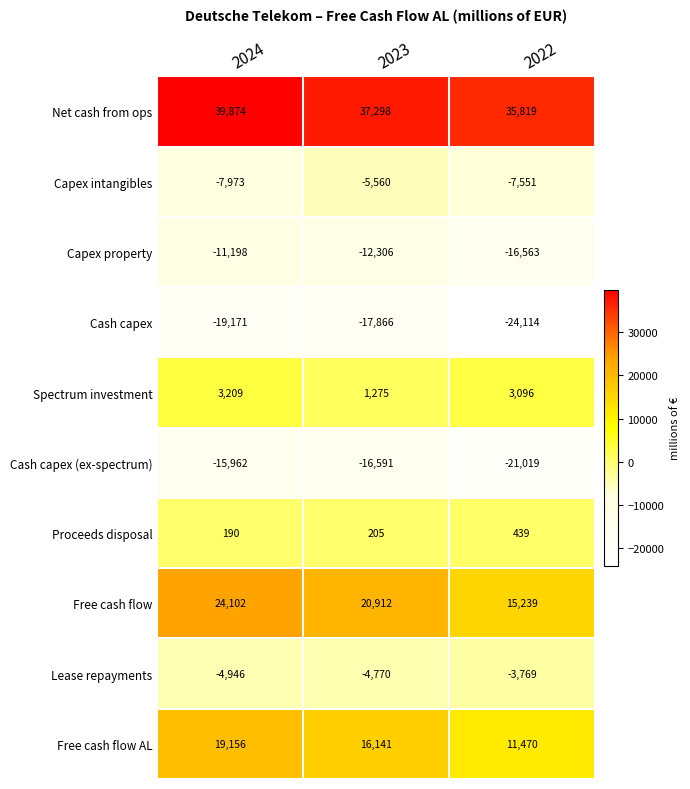

What is the total value across all series at 2023?

18738